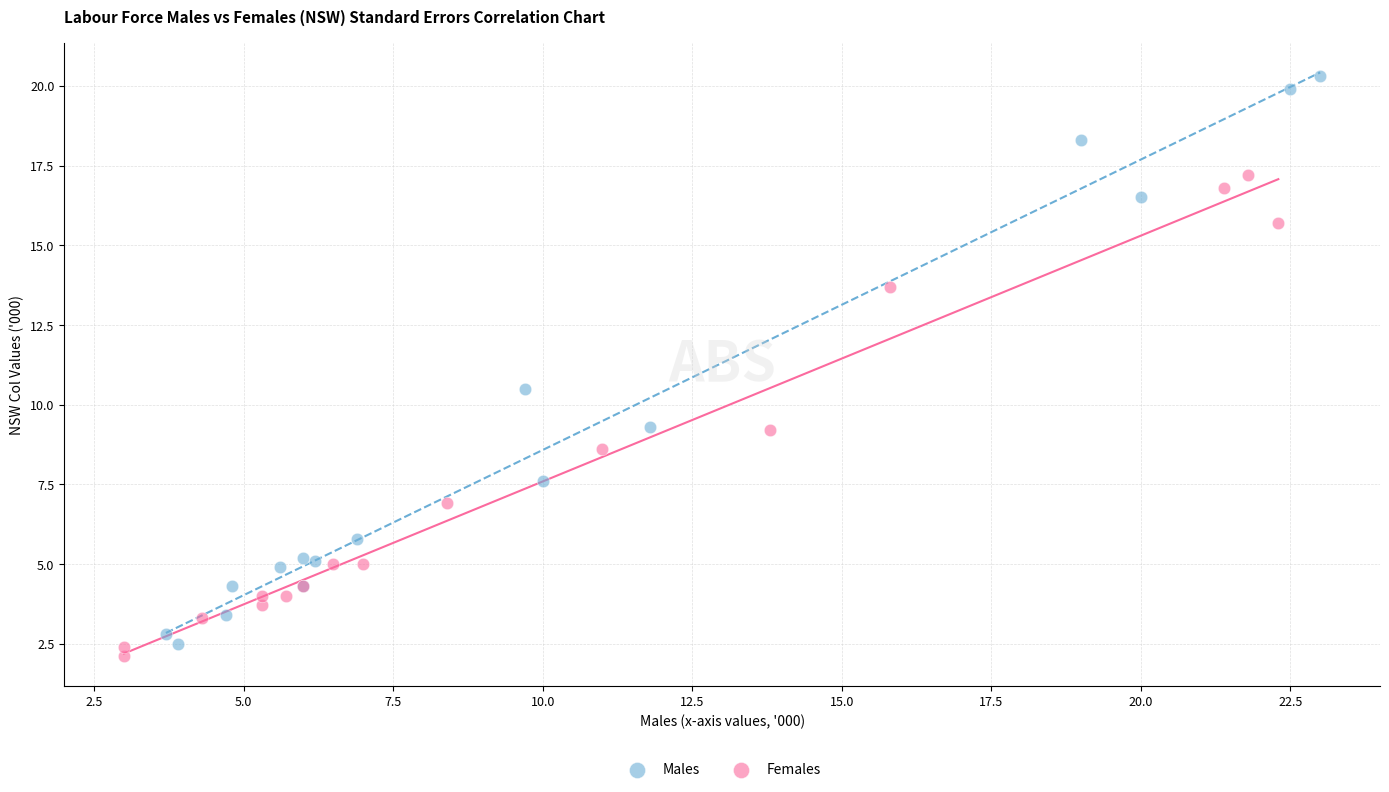

Which series has the largest Y range (max minus min)?

Males